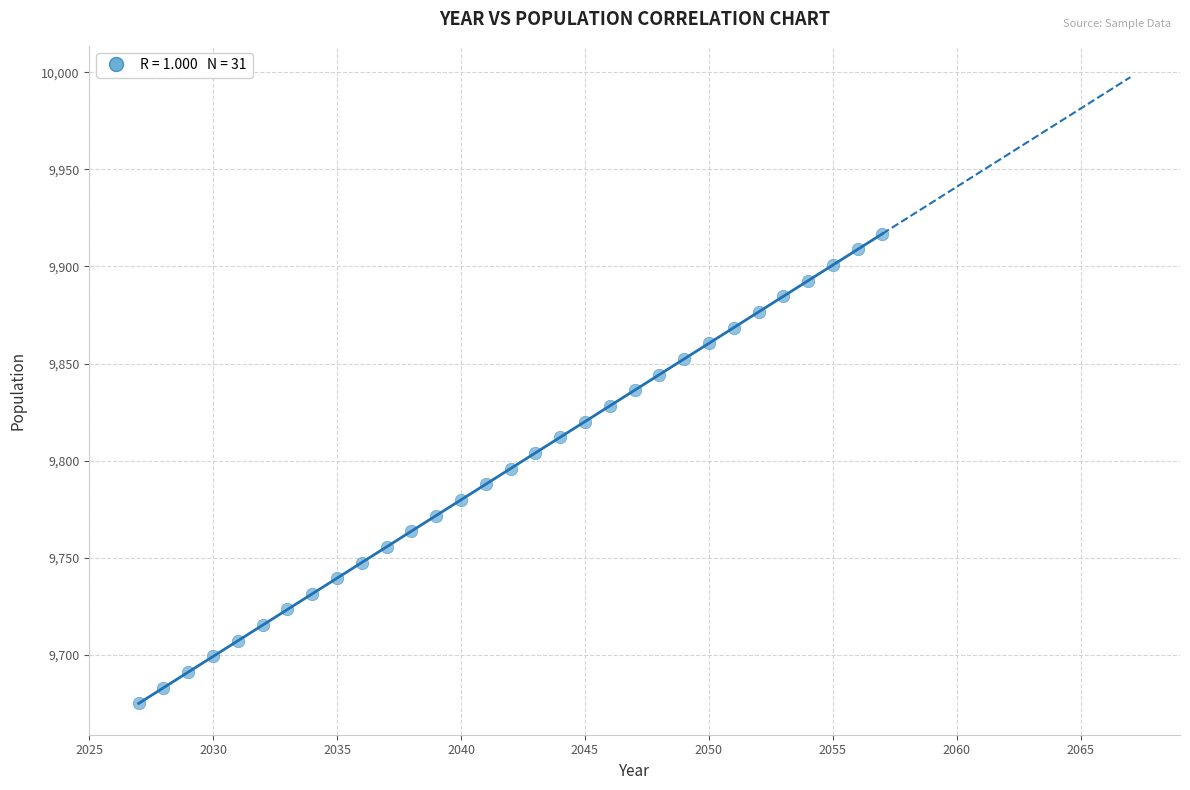

What is the range of X values (max minus min)?

30.0